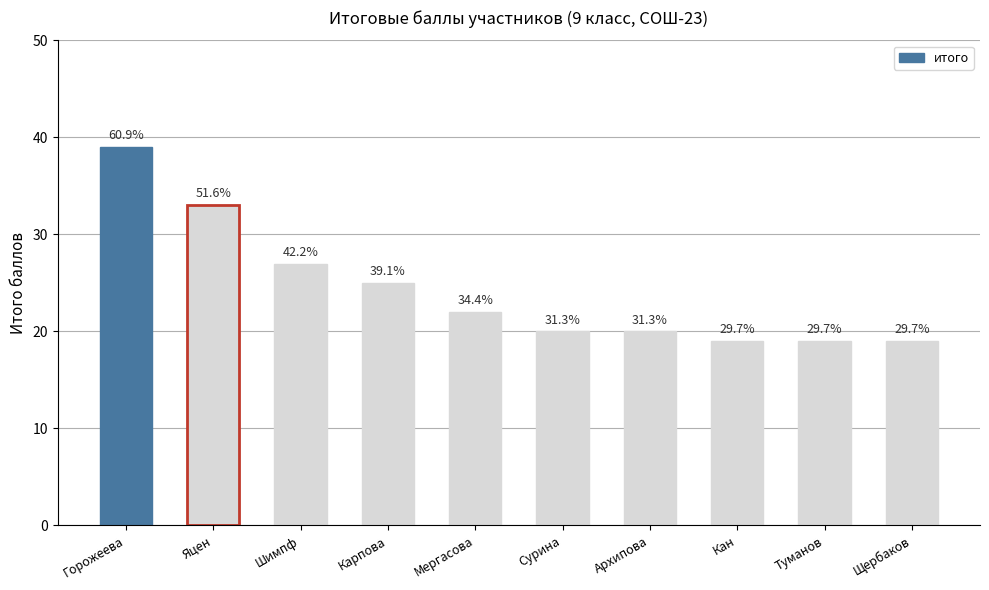

What is the difference between the values at Архипова and Горожеева?

19